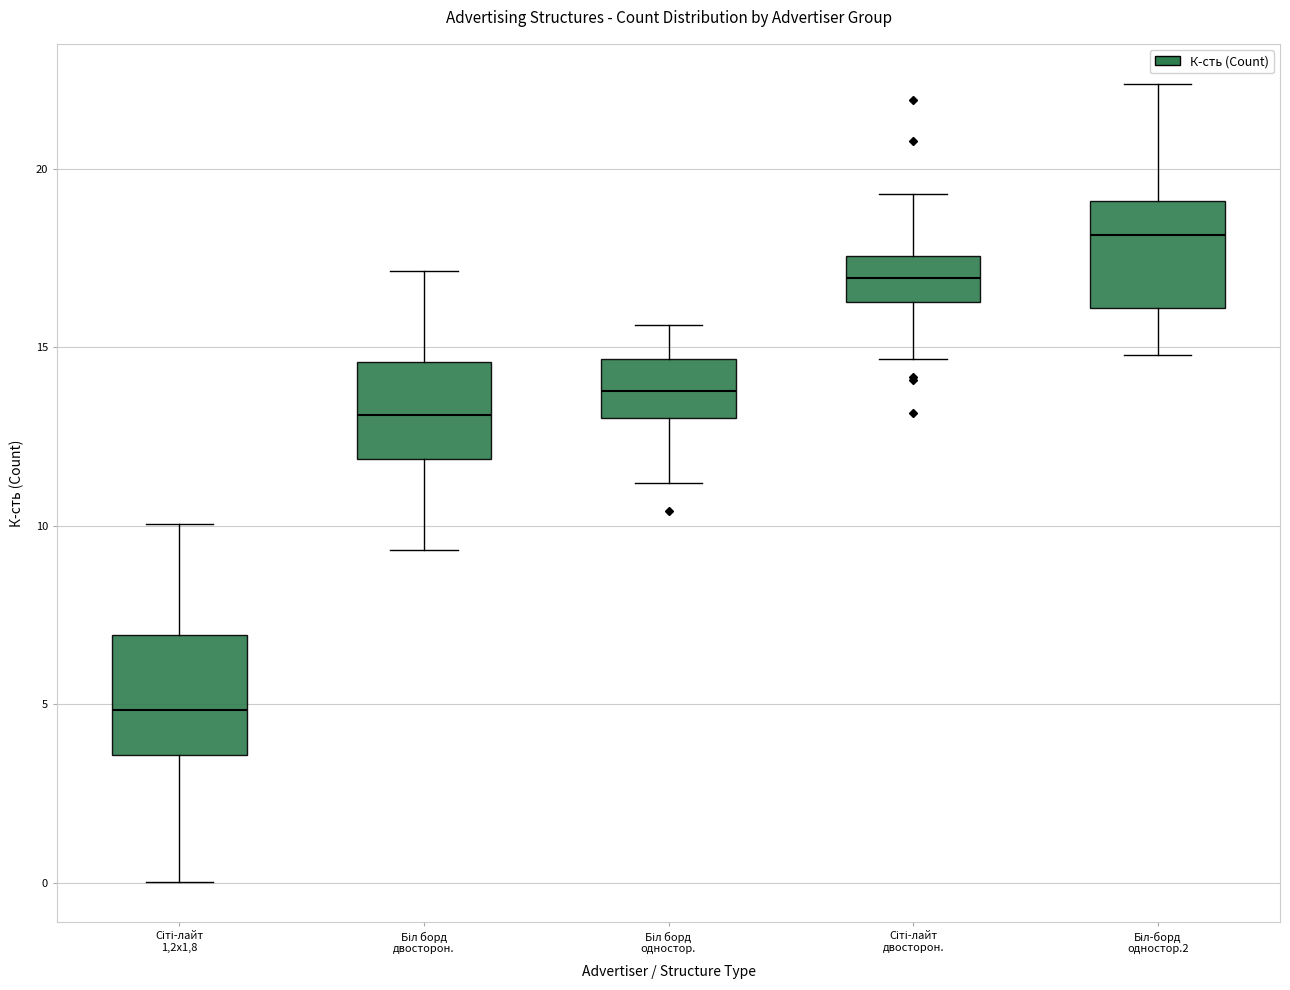

Reading left to right, transcribe this box plot: for each box, give where its median line is, the range the box spans, and where its two whiskers end, as read against the y-axis. The values are not printed on the chart, so give them approximately, as read against the axis.

Сіті-лайт 1,2х1,8: median 5.0, box 3.5 to 7.0, whiskers 0.0 to 10.0
Біл борд двосторон.: median 13.0, box 12.0 to 14.5, whiskers 9.5 to 17.0
Біл борд одностор.: median 14.0, box 13.0 to 14.5, whiskers 11.0 to 15.5
Сіті-лайт двосторон.: median 17.0, box 16.5 to 17.5, whiskers 14.5 to 19.5
Біл-борд одностор.2: median 18.0, box 16.0 to 19.0, whiskers 15.0 to 22.5